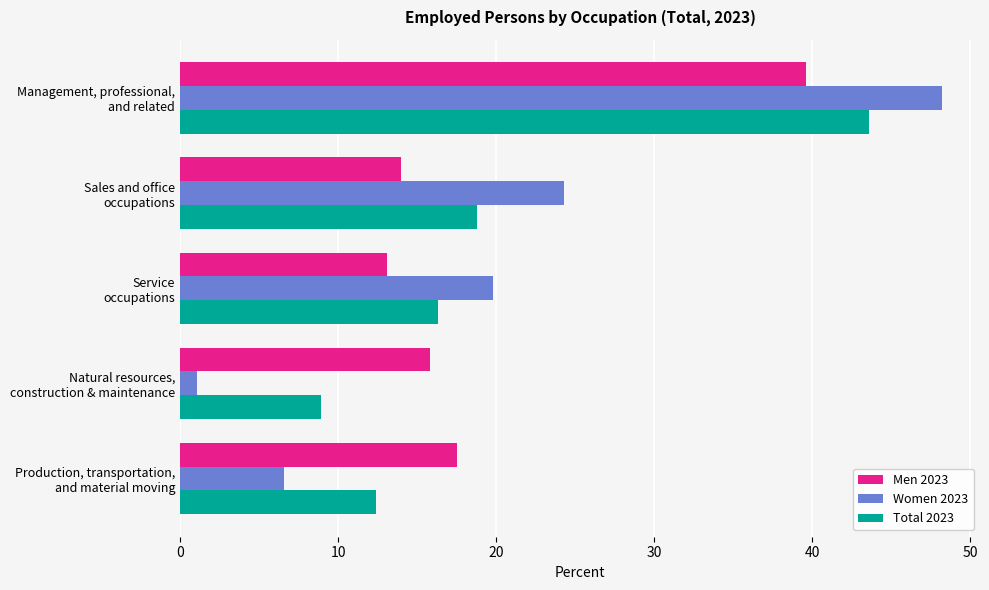

How many data points does each series have?

5